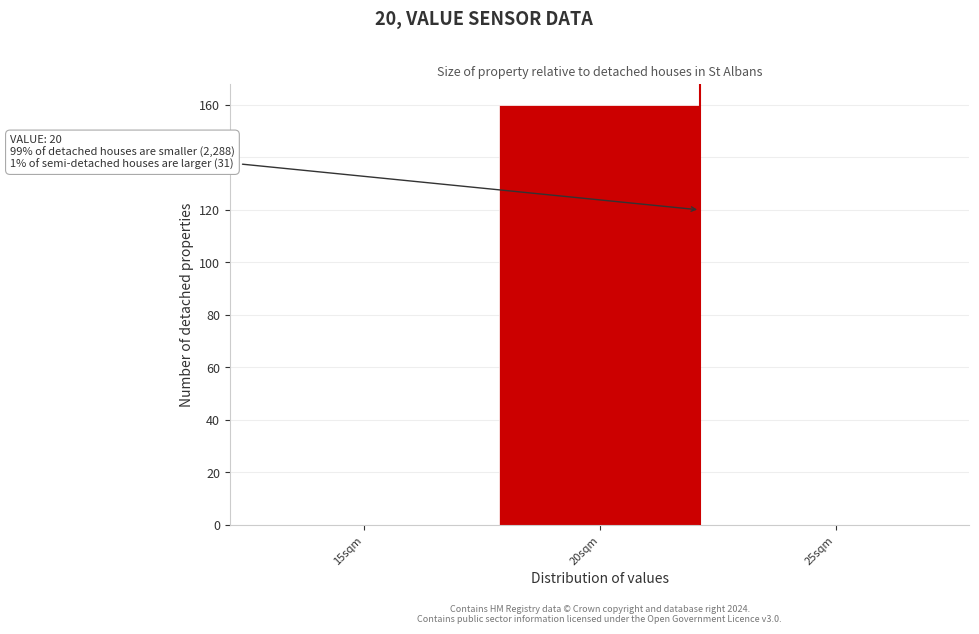

Reading left to right, what are all the values shown in this chart?

15sqm=0	20sqm=160	25sqm=0